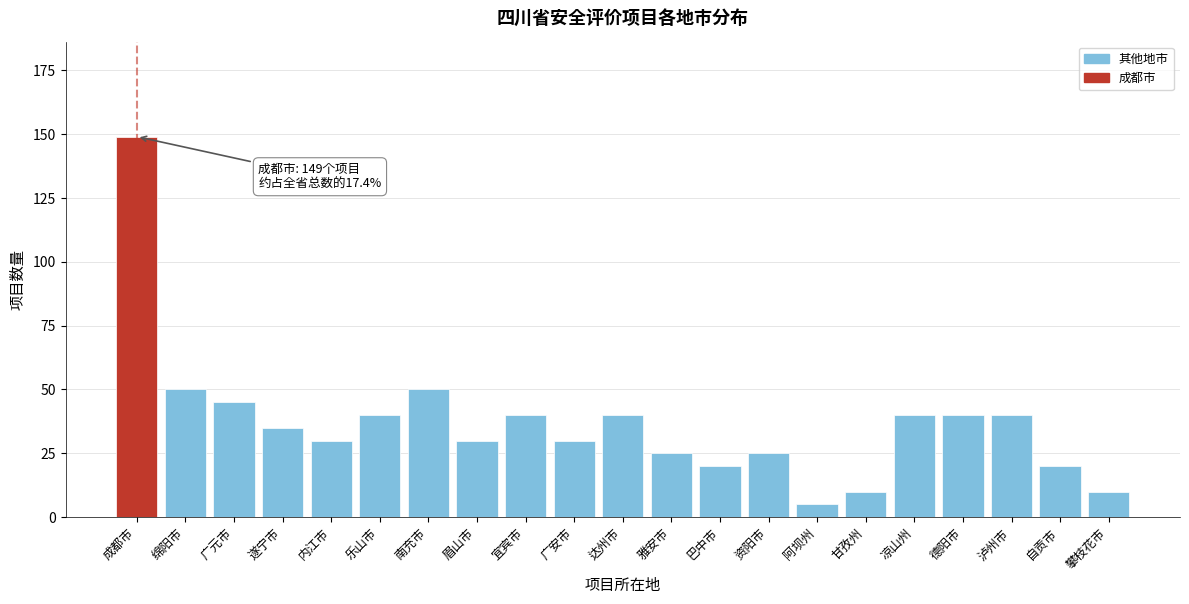

Reading left to right, list all the values displayed in this chart.

成都市=149	绵阳市=50	广元市=45	遂宁市=35	内江市=30	乐山市=40	南充市=50	眉山市=30	宜宾市=40	广安市=30	达州市=40	雅安市=25	巴中市=20	资阳市=25	阿坝州=5	甘孜州=10	凉山州=40	德阳市=40	泸州市=40	自贡市=20	攀枝花市=10